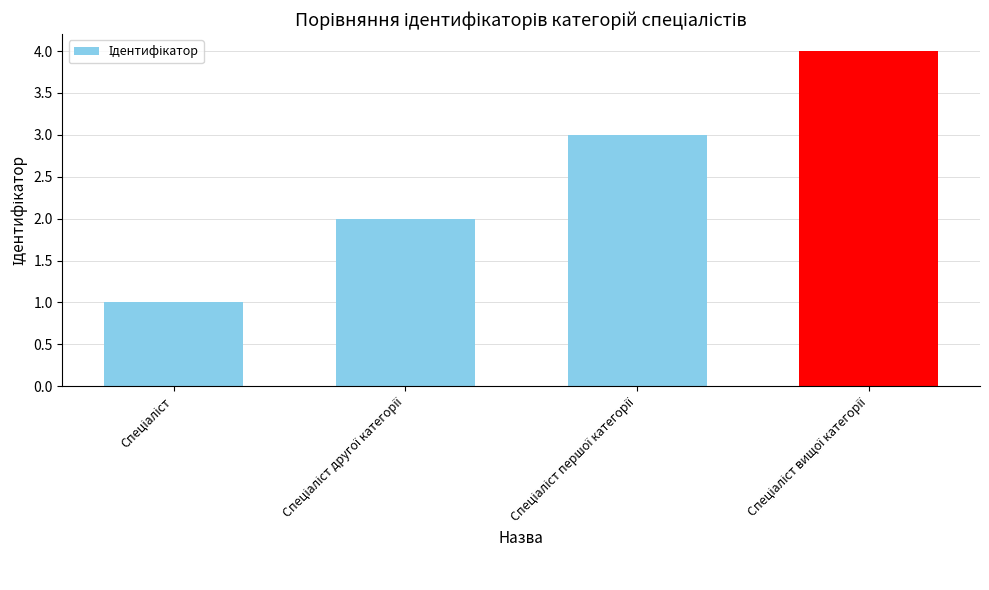

Are the bars grouped side by side (vs. stacked)?

No